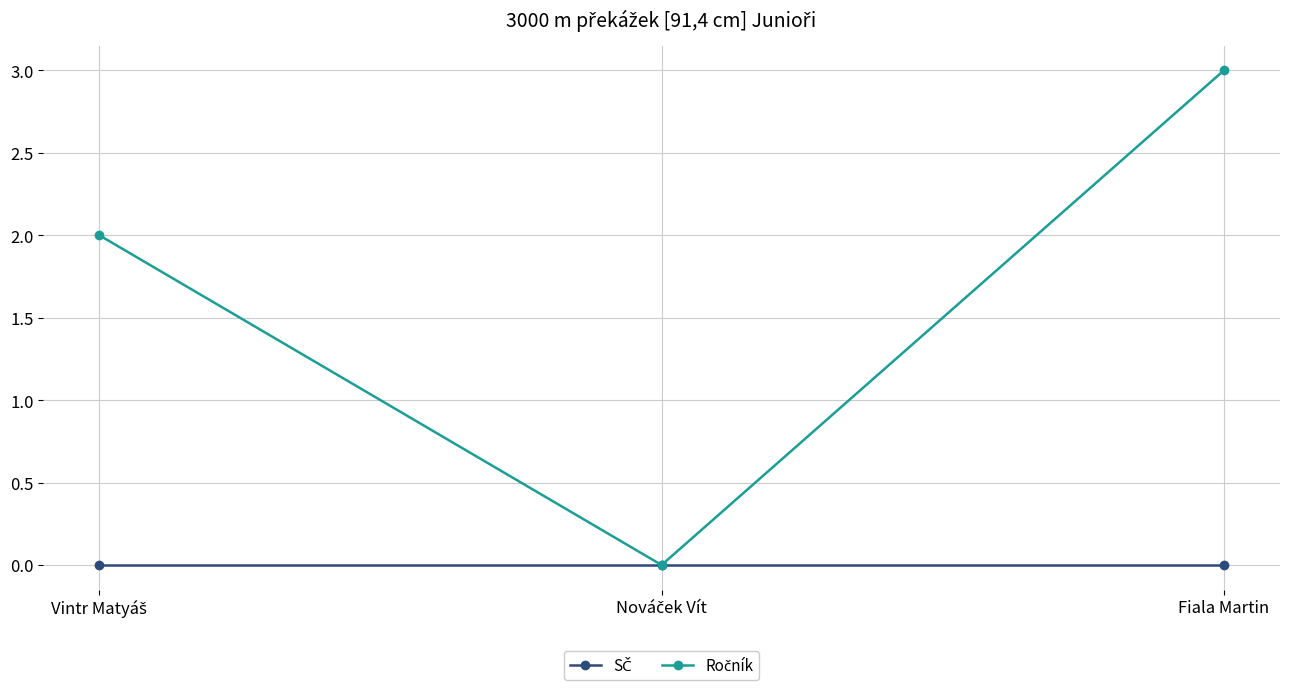

Which category has the highest value across all series?

Fiala Martin